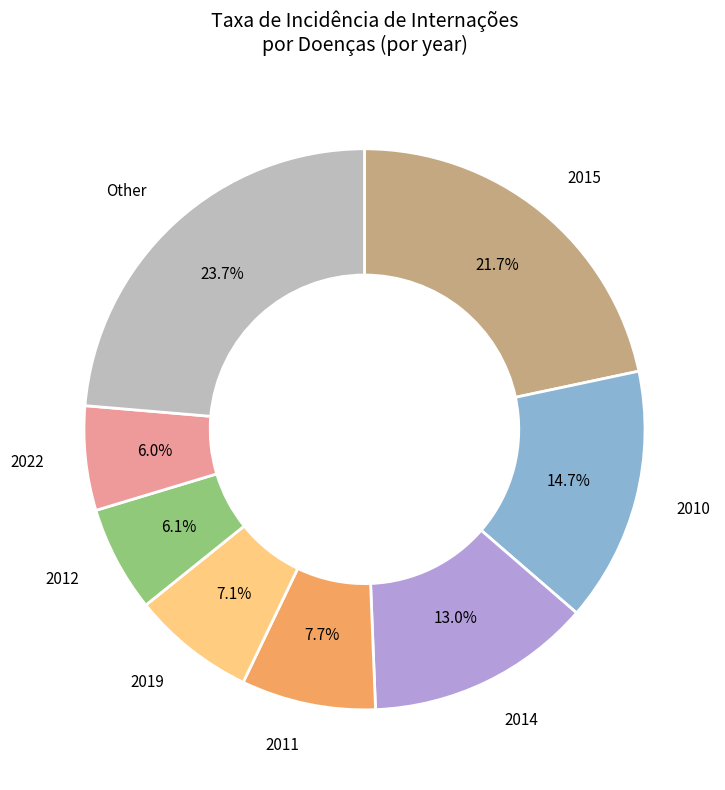

Does any single category account for the majority?

No